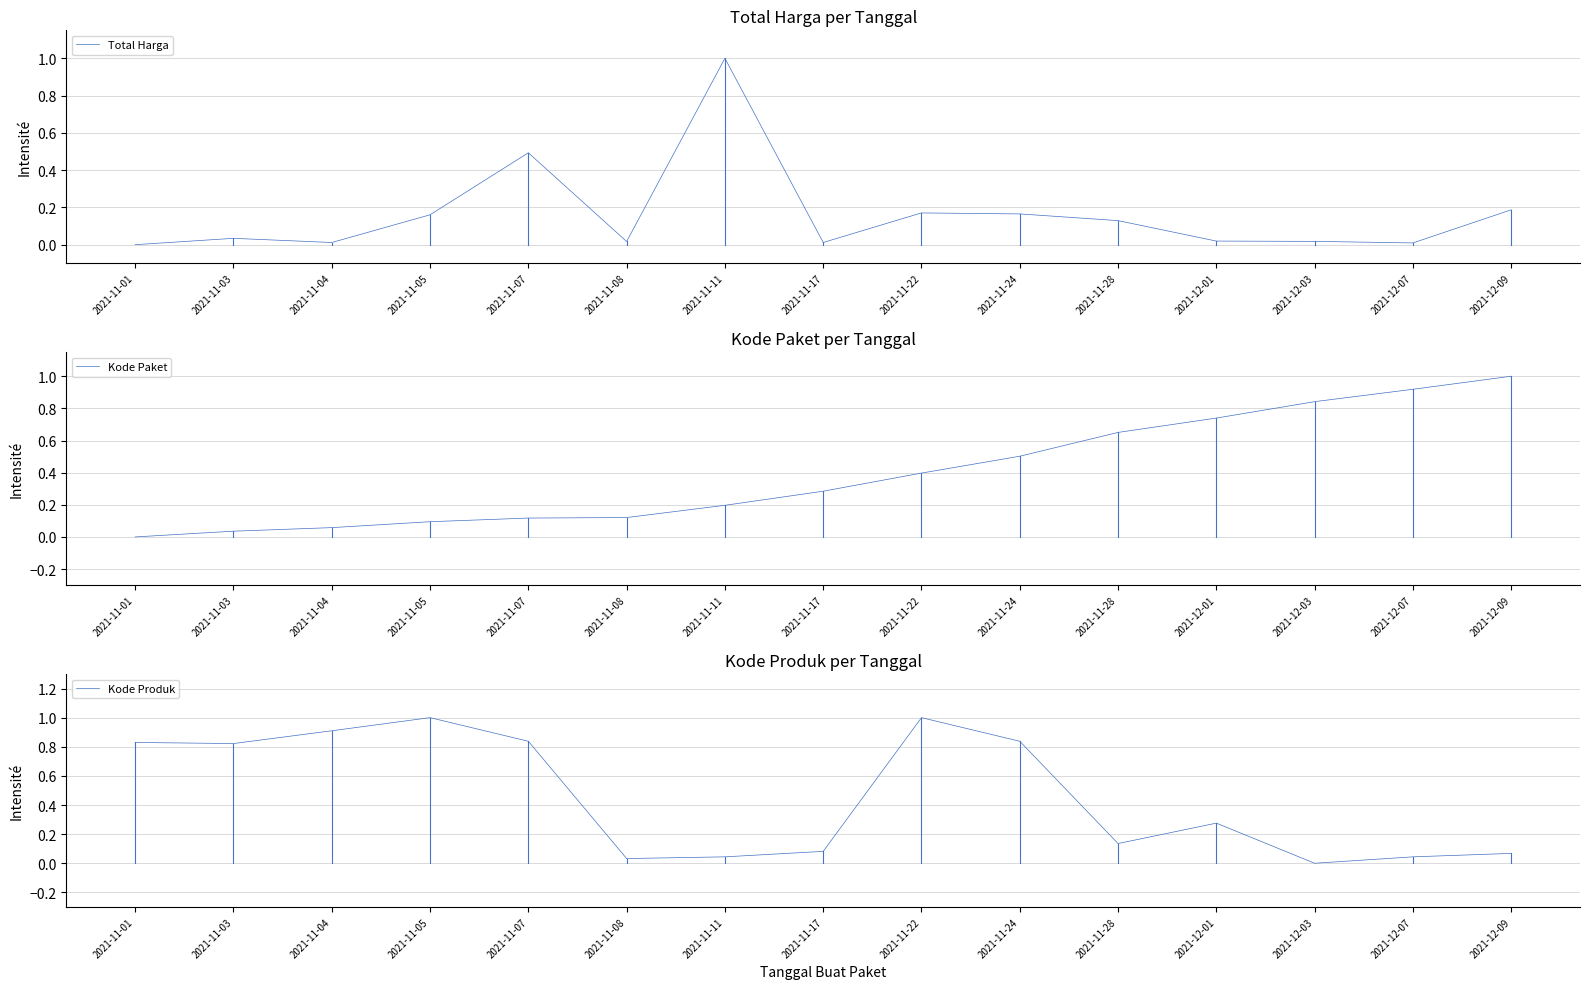

What is the sum of all Kode Paket values?

6.0